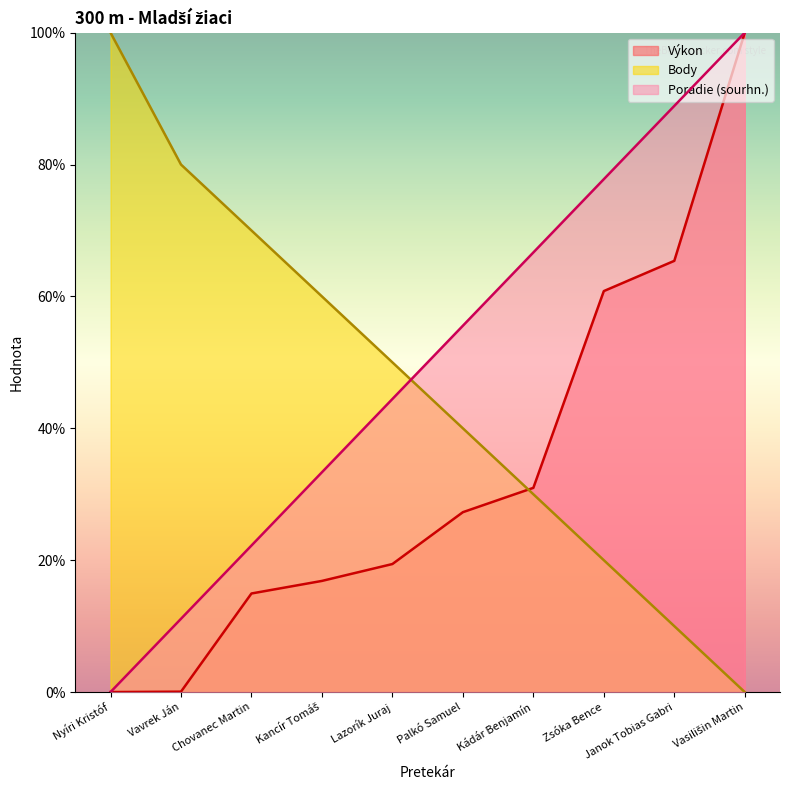

What is the total value across all series at Kádár Benjamín?

127.6